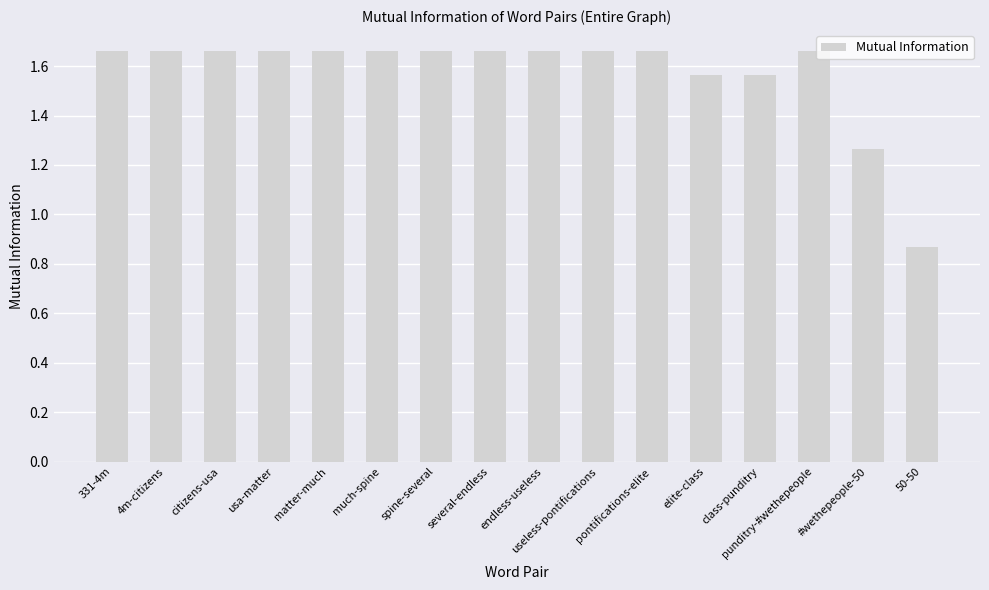

At which label is the value closest to 1?

50-50